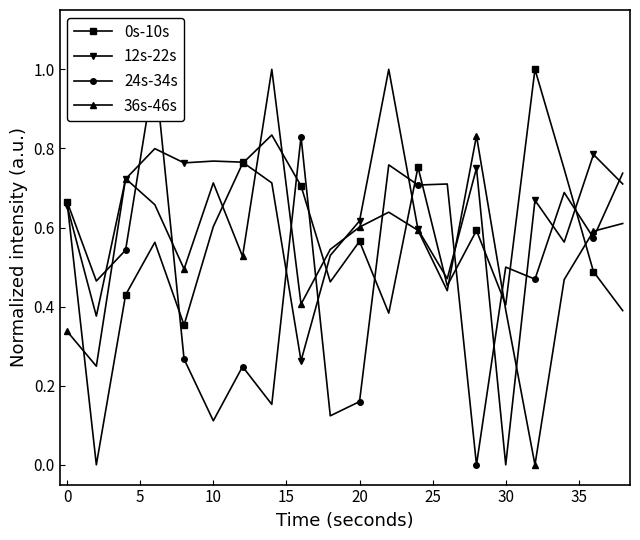

How many interior local valleys does the 36s-46s series have?

6